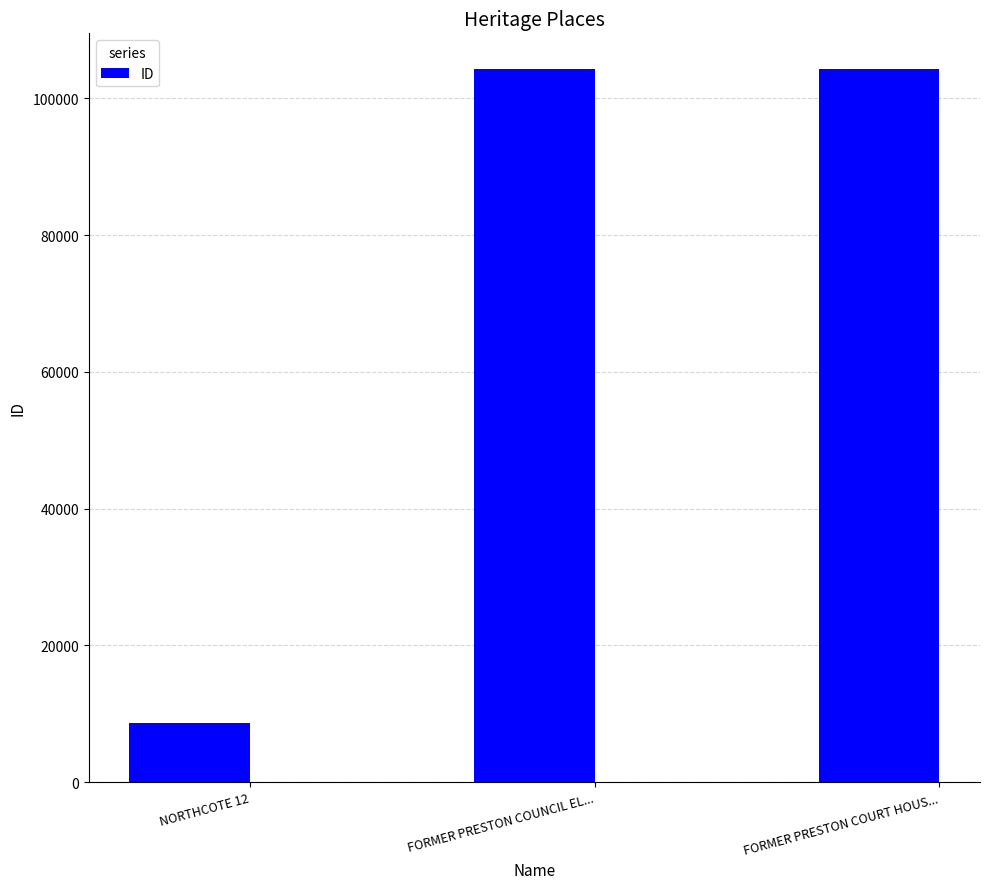

True or false: the data shows 104284 at FORMER PRESTON COURT HOUS....

True